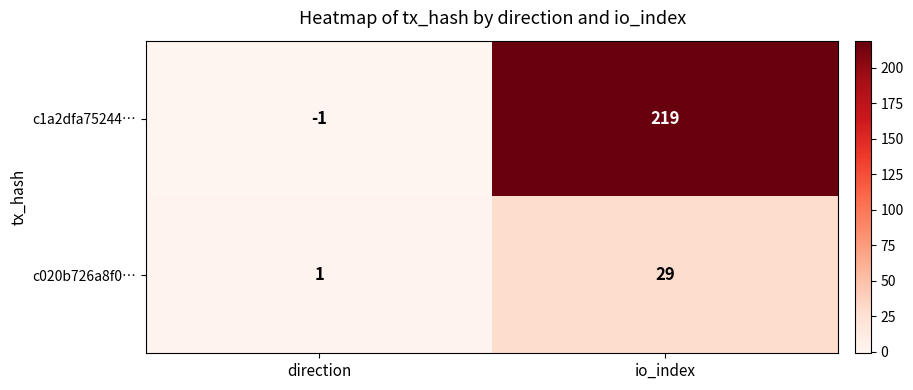

What is the average value of the c1a2dfa75244… series?

109